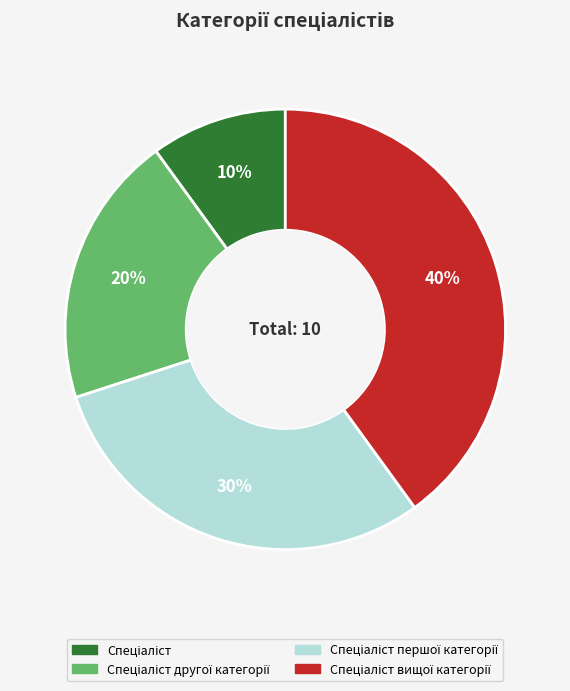

Is there a majority slice in this chart?

No